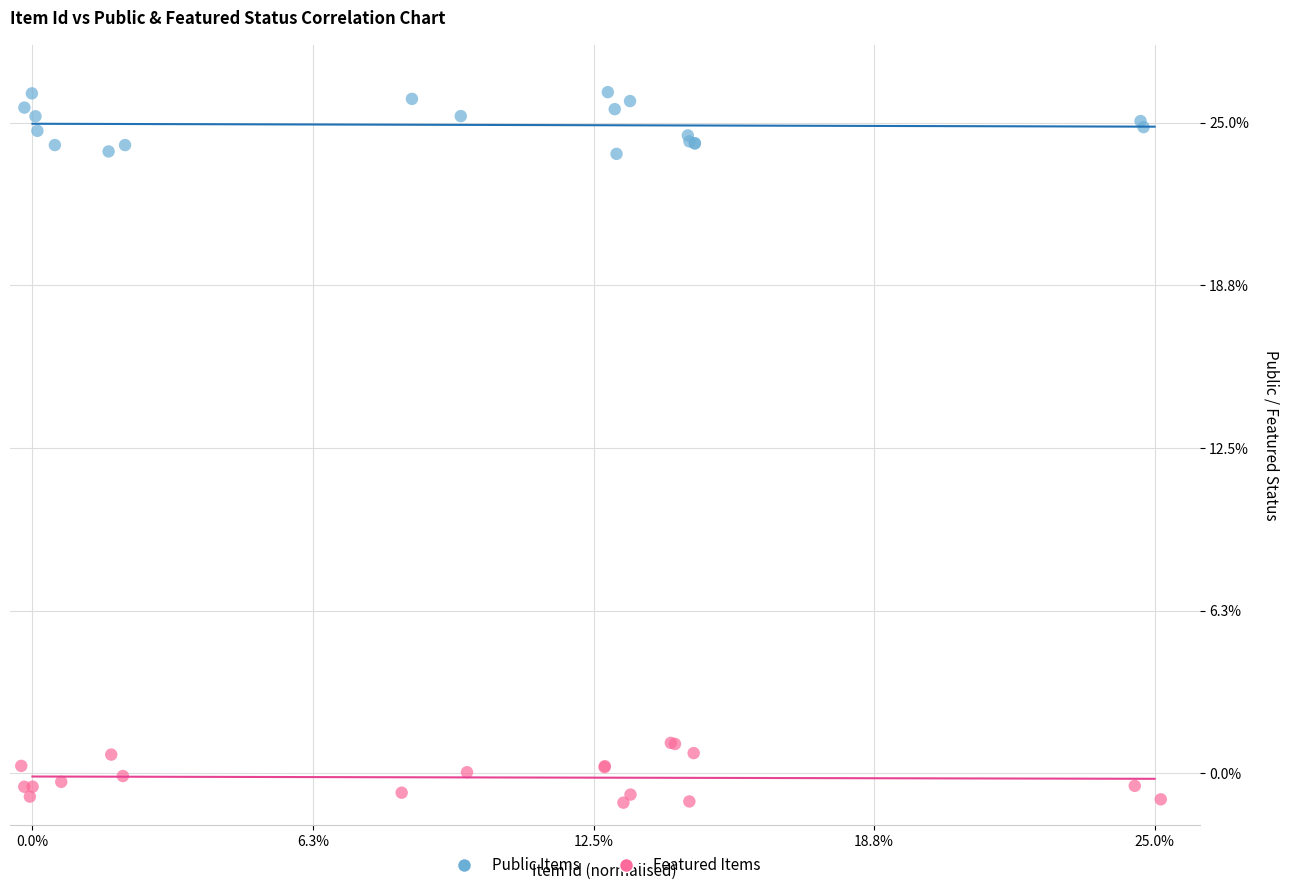

Which series contains the highest Y value?

Public Items